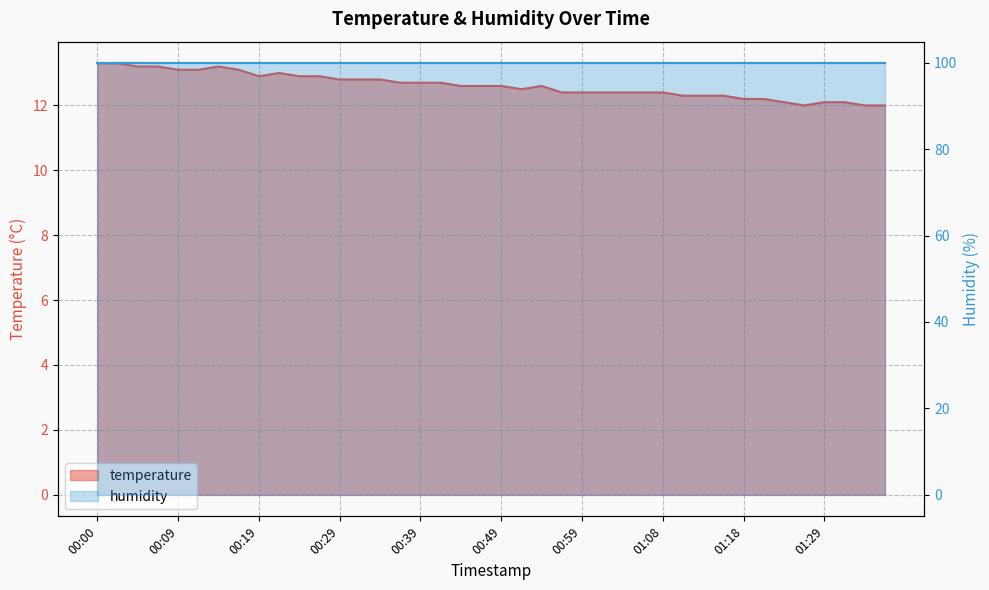

The value at 00:07 is 13.2. True or false?

True